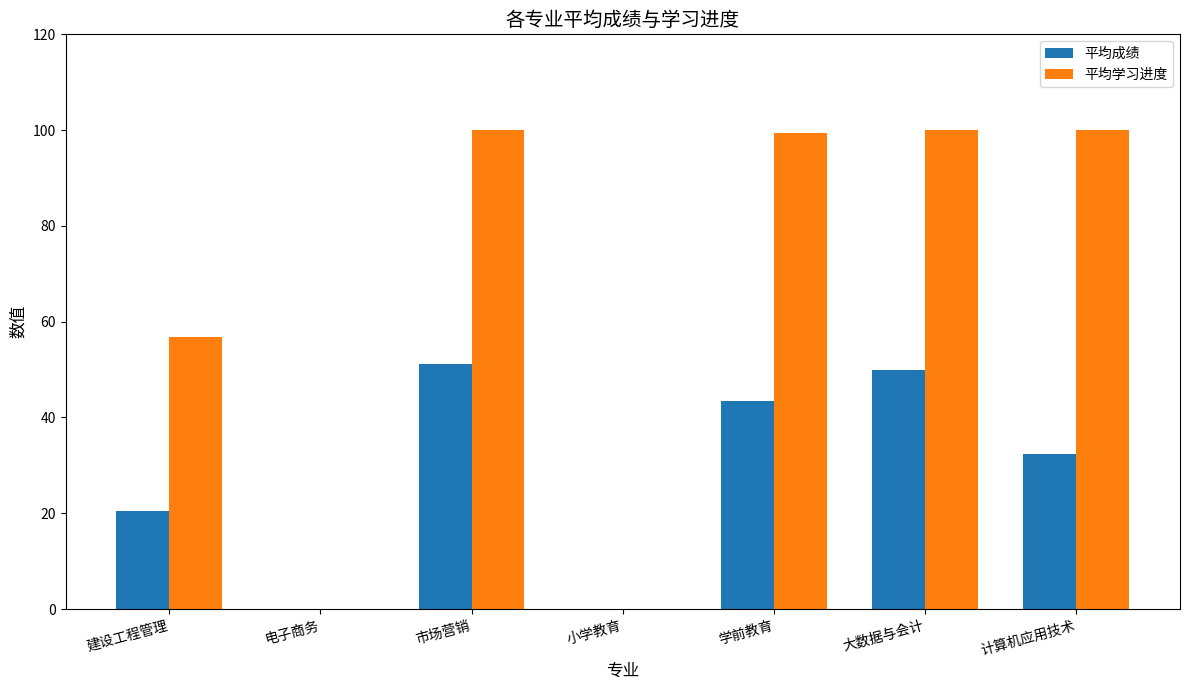

What is the sum of the 平均学习进度 values at 市场营销 and 电子商务?

100.0